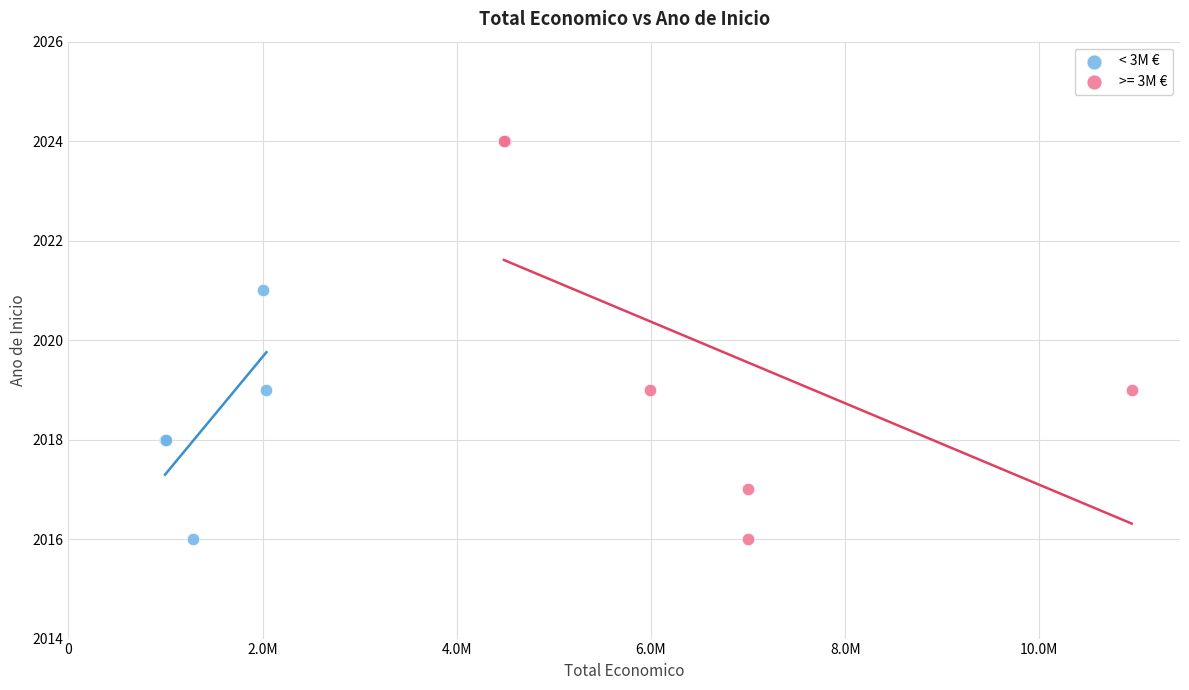

Which series has the largest Y range (max minus min)?

>= 3M €